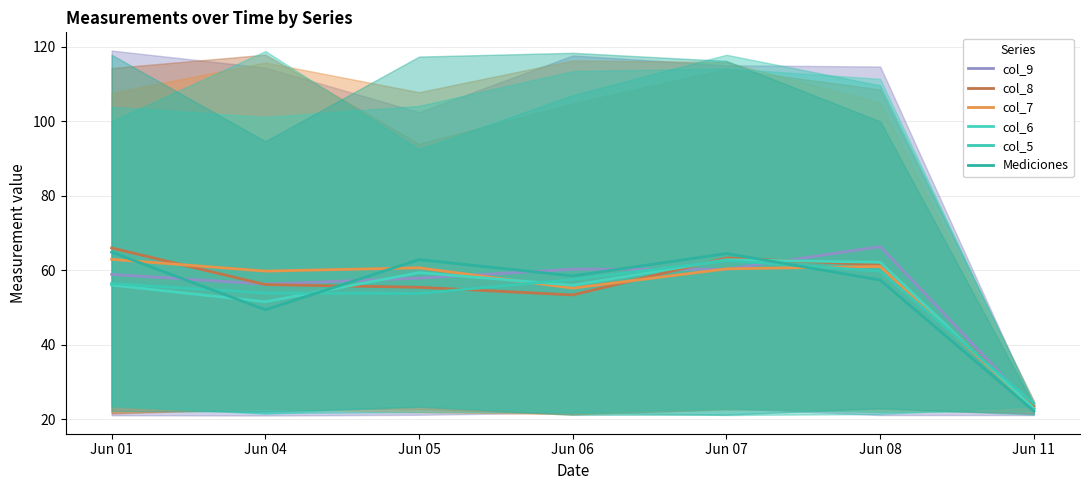

Where does the col_8 series first go above 56?

Jun 01